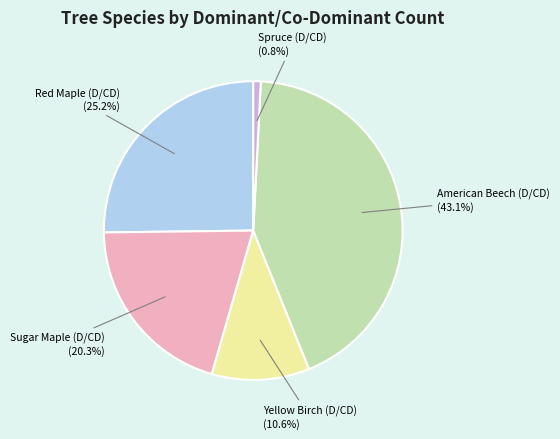

What is the total percentage of Red Maple (D/CD) and American Beech (D/CD)?

68.3%